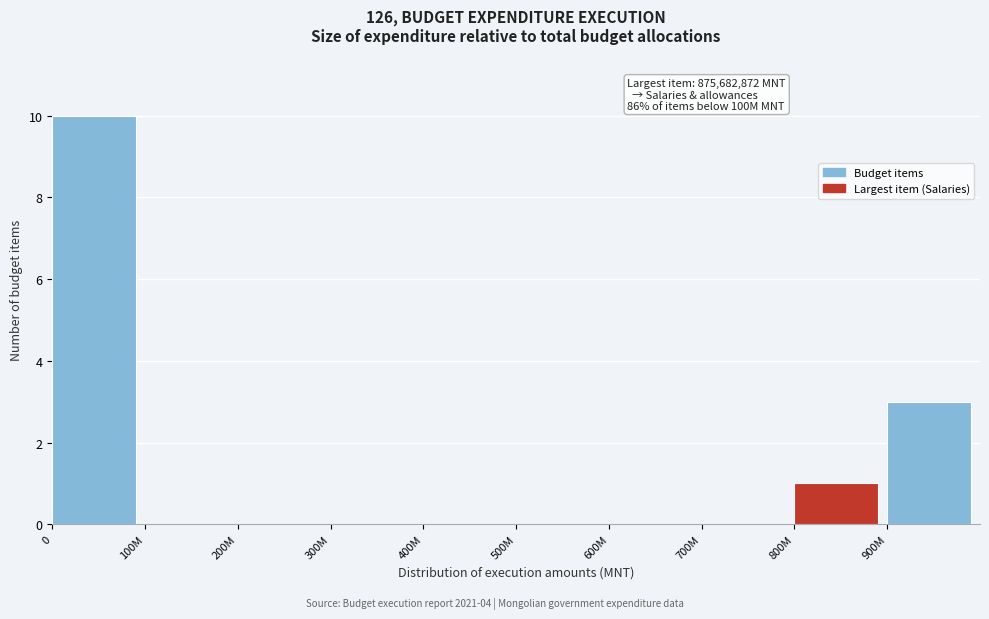

Reading left to right, what are all the values shown in this chart?

0=10	100M=0	200M=0	300M=0	400M=0	500M=0	600M=0	700M=0	800M=1	900M=3